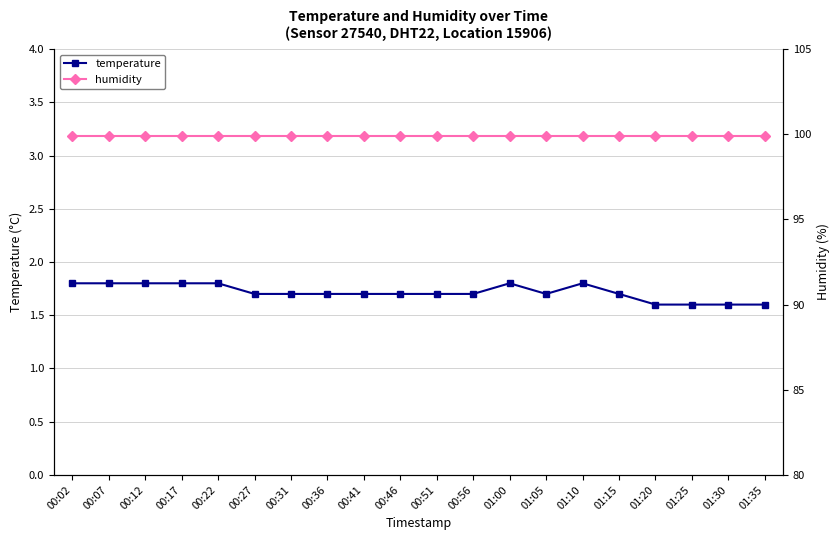

What is the approximate value of temperature at 00:46?

1.7